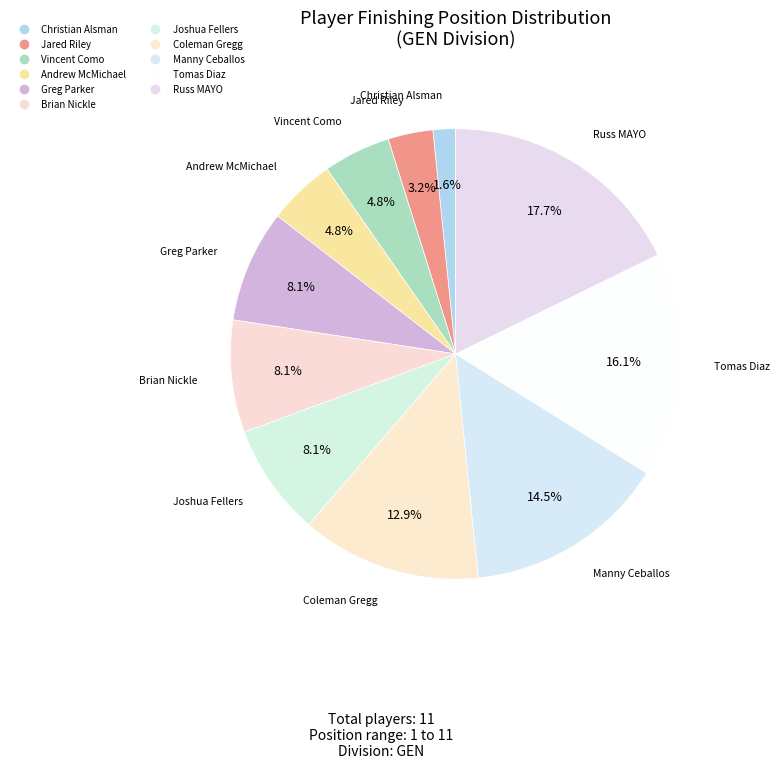

To the nearest percent, what percentage of the pie is Greg Parker?

8%